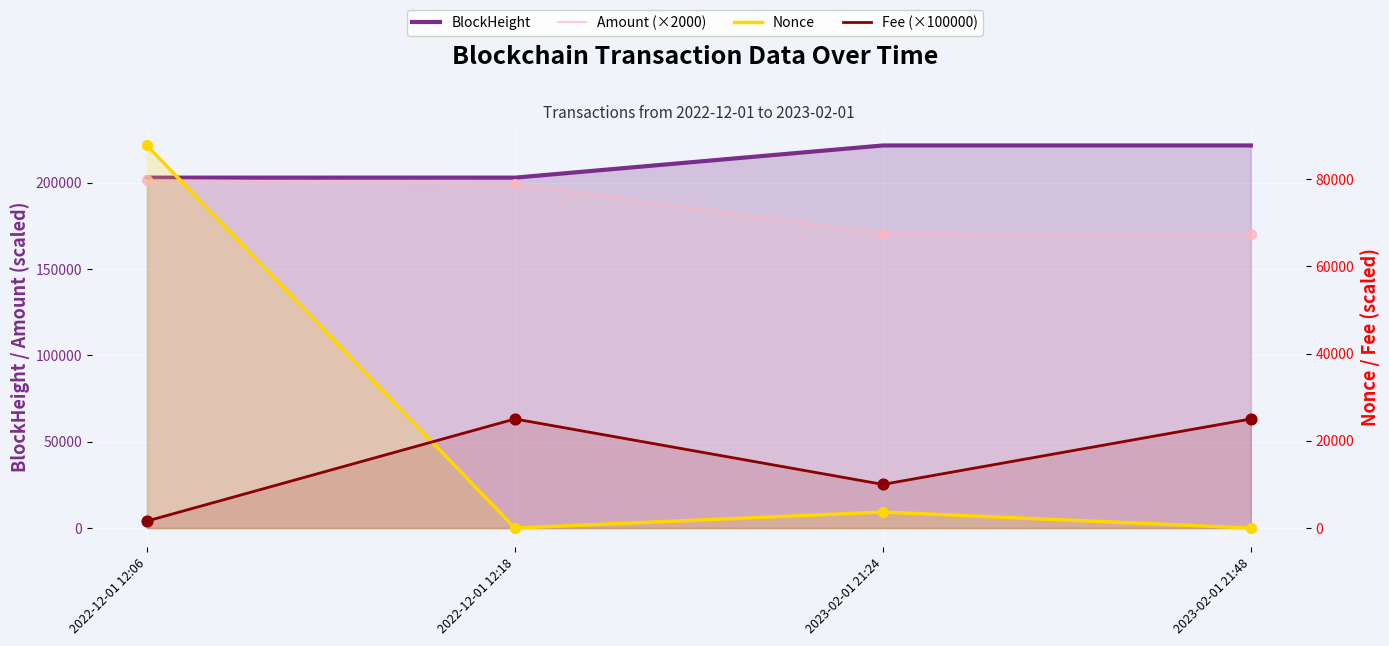

Is the value of Amount (×2000) at 2022-12-01 12:06 greater than the value of Fee (×100000) at 2022-12-01 12:06?

Yes